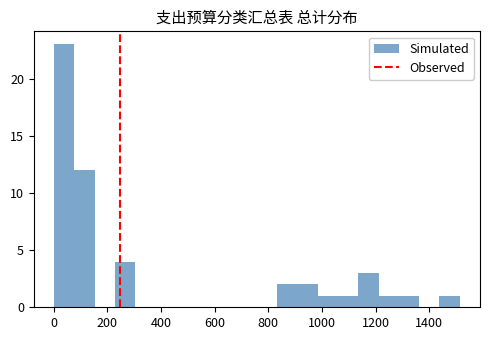

Around what value on the x-axis is the tallest bar? Give the approximate position of its centre, as read against the axis.

40